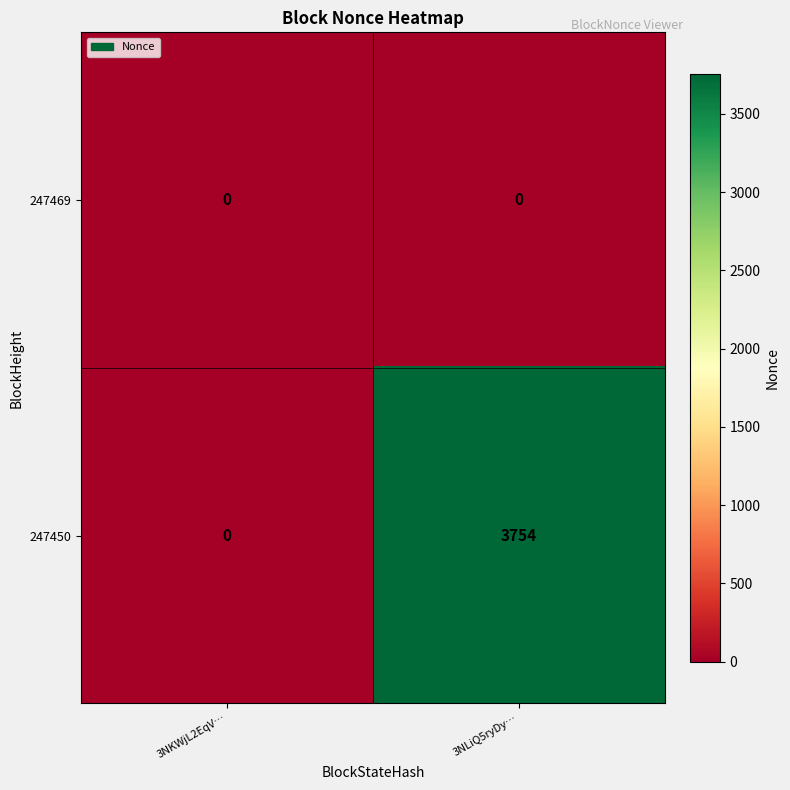

Reading left to right, what are all the values shown in this chart?

247469: 0	0
247450: 0	3754